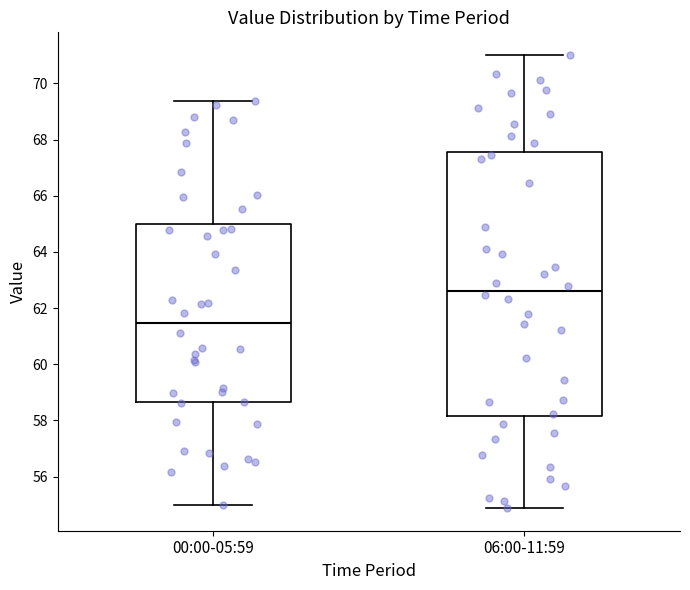

Reading left to right, read every box against the y-axis: the position of its median line, the range the box covers, and the ends of its whiskers. The values are not printed on the chart, so give them approximately, as read against the axis.

00:00-05:59: median 61.4, box 58.6 to 65.0, whiskers 55.0 to 69.4
06:00-11:59: median 62.6, box 58.2 to 67.6, whiskers 54.8 to 71.0